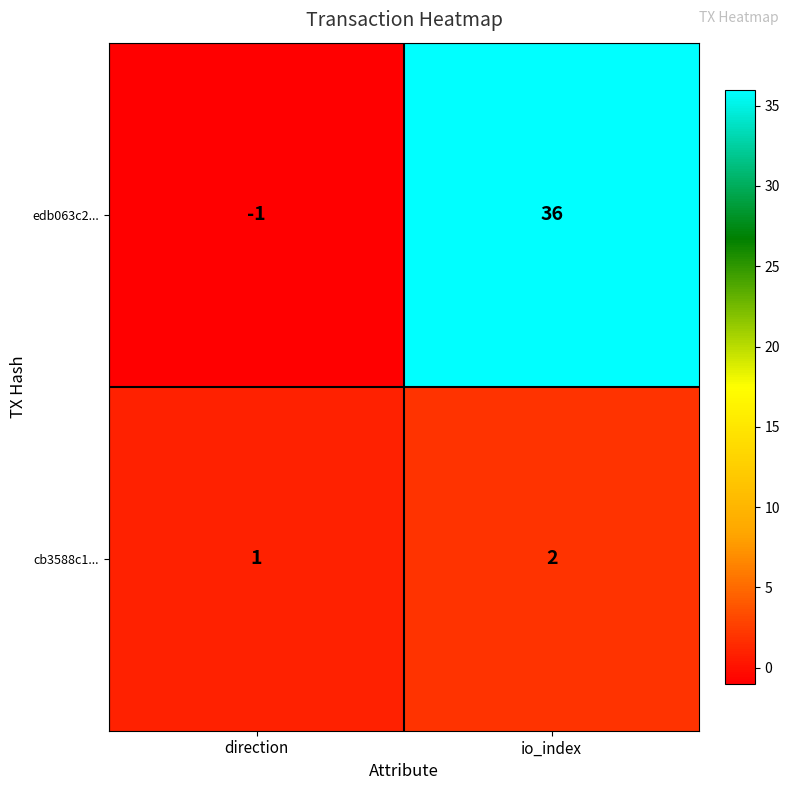

What is the minimum value shown in the chart?

-1